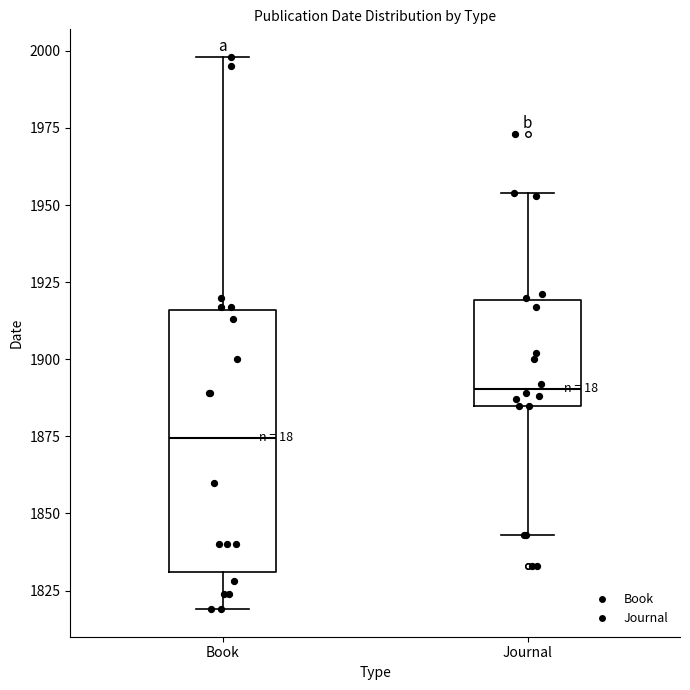

Where is the upper edge of the box for Book on the y-axis? The values are not printed on the chart, so give them approximately, as read against the axis.

1915